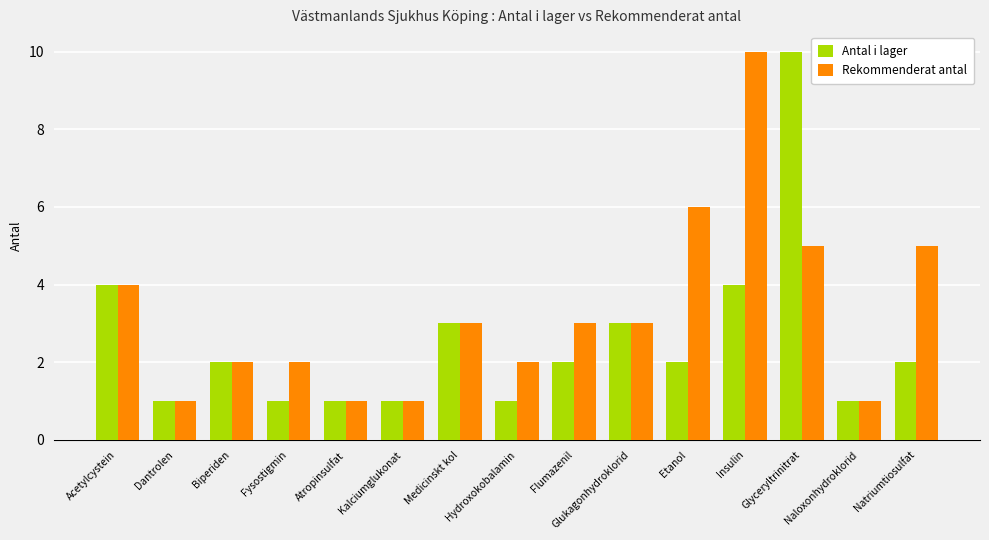

What is the label of the 8th bar from the left?

Hydroxokobalamin